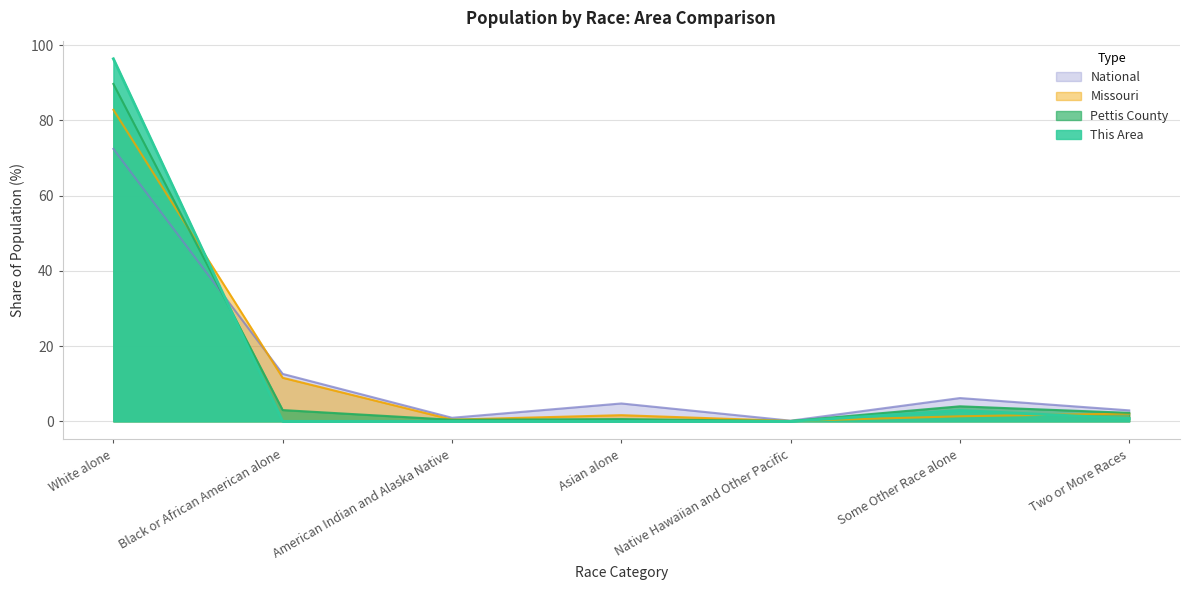

The value of Missouri at Asian alone is 2.5. True or false?

False